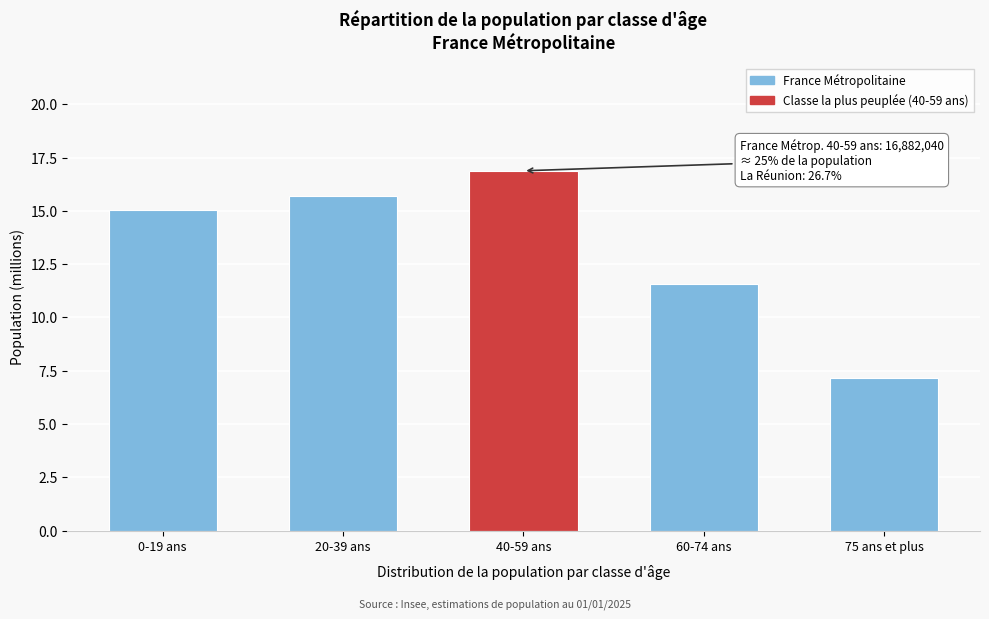

Reading left to right, list all the values displayed in this chart.

15.0	15.7	16.9	11.6	7.2